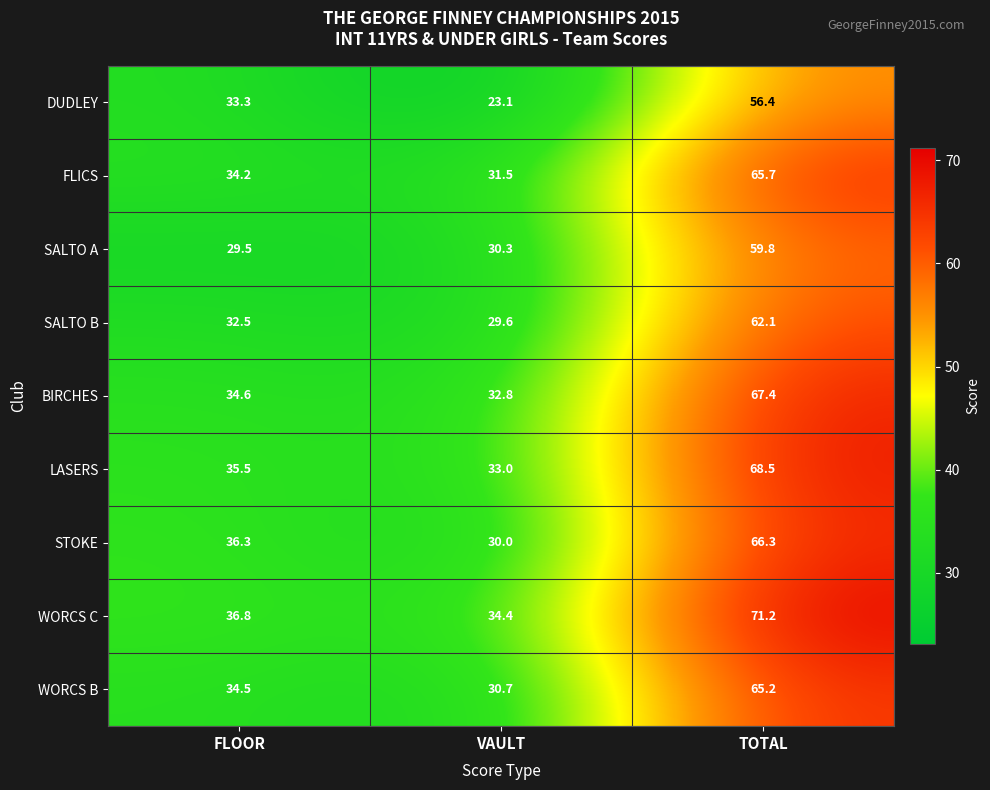

List the labels in order of LASERS value, largest first.

TOTAL, FLOOR, VAULT